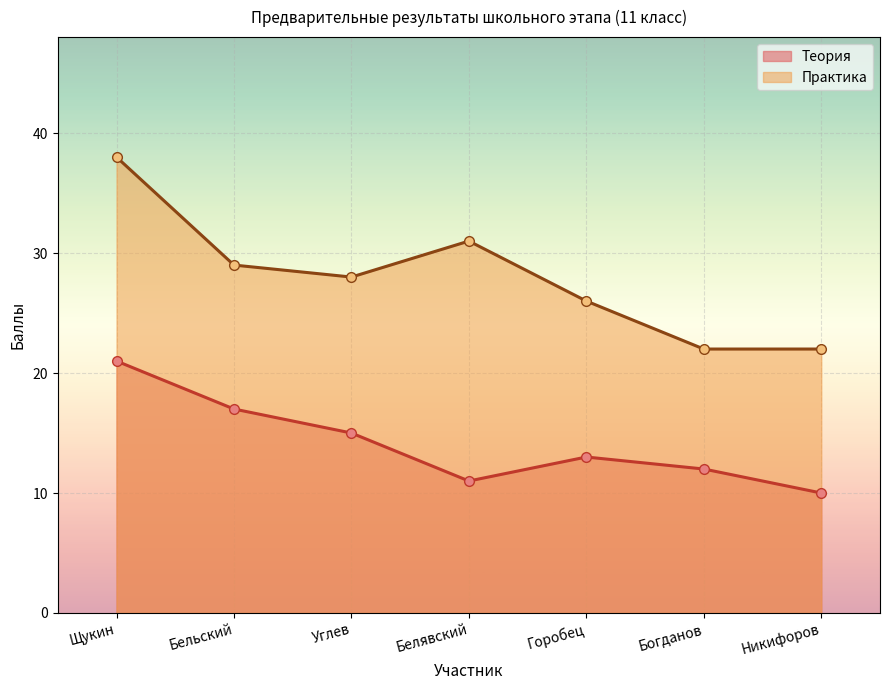

Reading left to right, what are all the values shown in this chart?

Теория: 21	17	15	11	13	12	10
Практика: 38	29	28	31	26	22	22